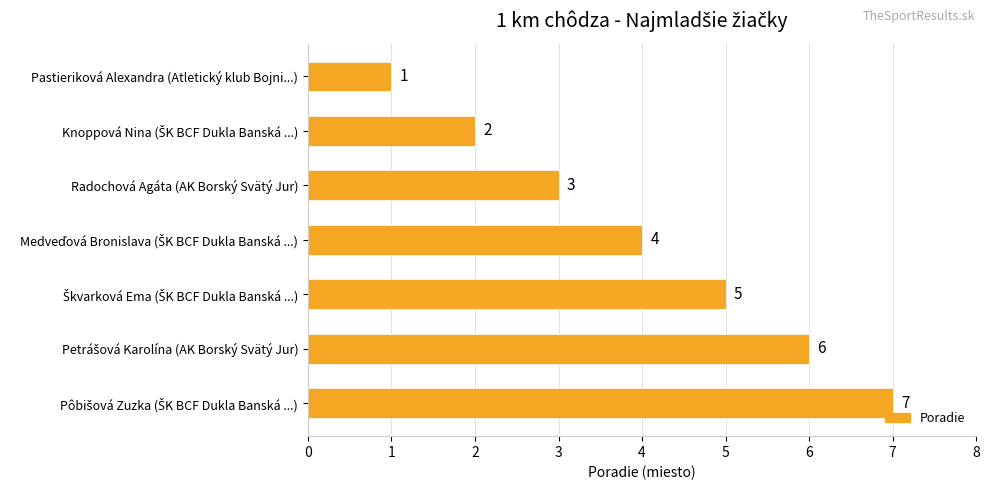

What is the maximum value shown in the chart?

7